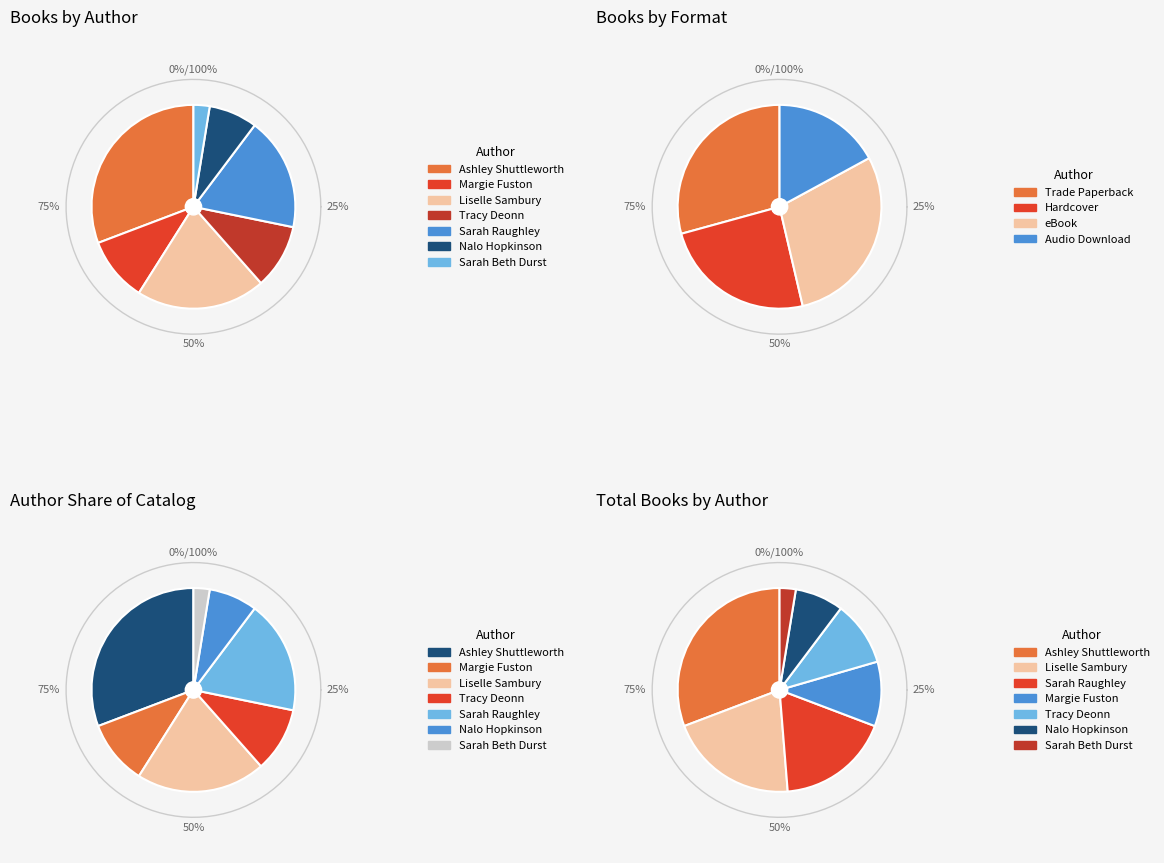

Is it true that Margie Fuston is 14% of the pie?

False